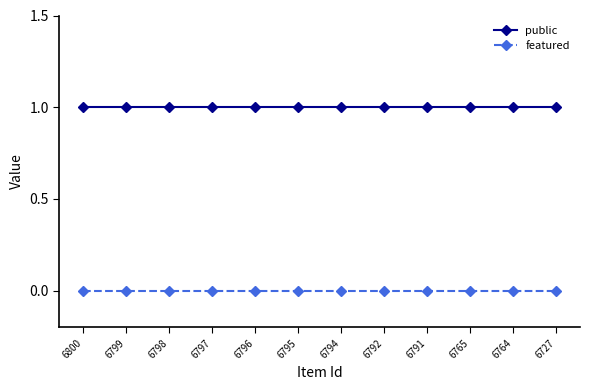

Rank the series by their average value, from lowest to highest.

featured, public